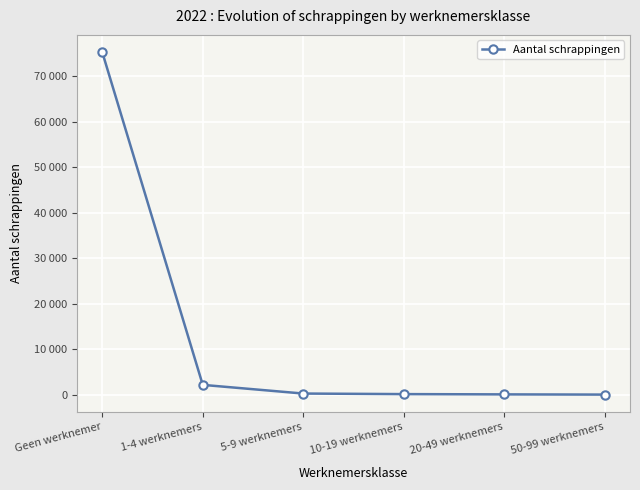

What is the change in value from Geen werknemer to 20-49 werknemers?

-75302